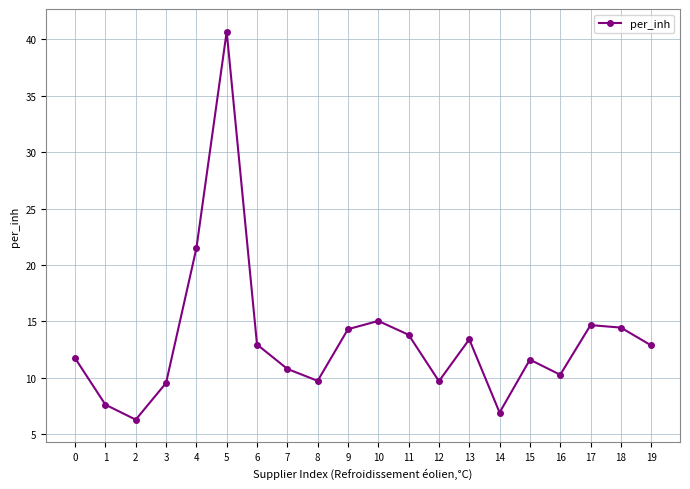

What is the ratio of the value at 13 to the value at 5?

0.3